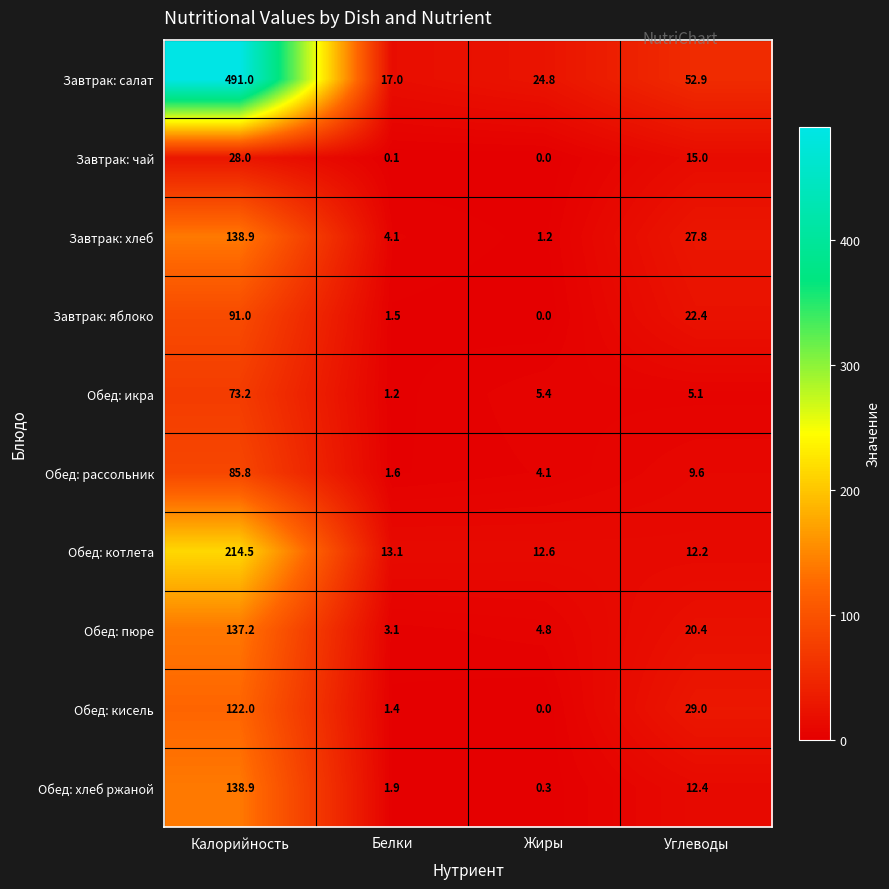

What is the sum of the Обед: кисель values at Жиры and Калорийность?

122.0